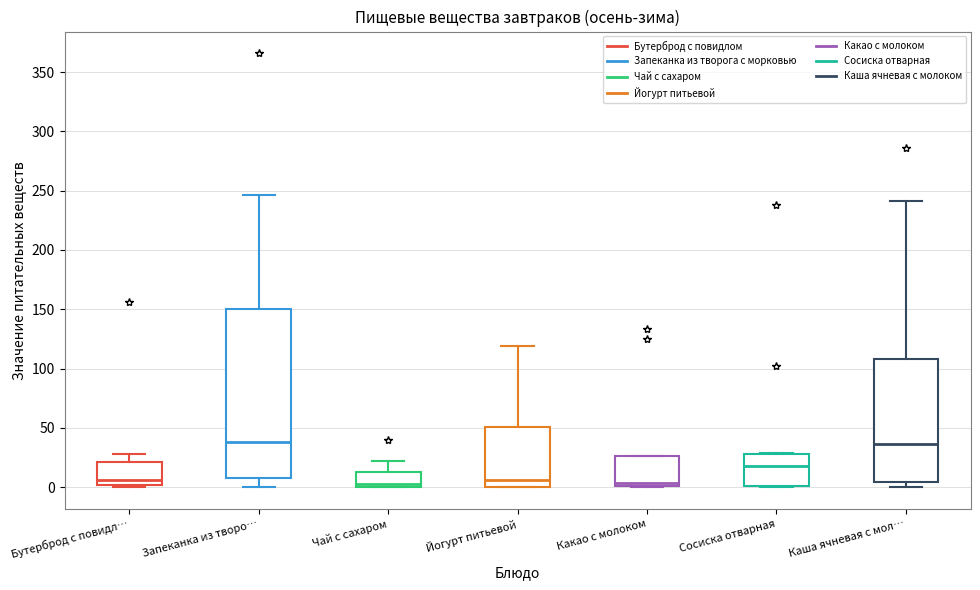

Reading left to right, transcribe this box plot: for each box, give where its median line is, the range the box spans, and where its two whiskers end, as read against the y-axis. The values are not printed on the chart, so give them approximately, as read against the axis.

Бутерброд с повидл…: median 5, box 0 to 20, whiskers 0 to 30
Запеканка из творо…: median 40, box 5 to 150, whiskers 0 to 245
Чай с сахаром: median 0 (just above the box's lower edge), box 0 to 15, whiskers 0 to 20
Йогурт питьевой: median 5, box 0 to 50, whiskers 0 to 120
Какао с молоком: median 5, box 0 to 25, whiskers 0 to 25
Сосиска отварная: median 20, box 0 to 30, whiskers 0 to 30
Каша ячневая с мол…: median 35, box 5 to 110, whiskers 0 to 240